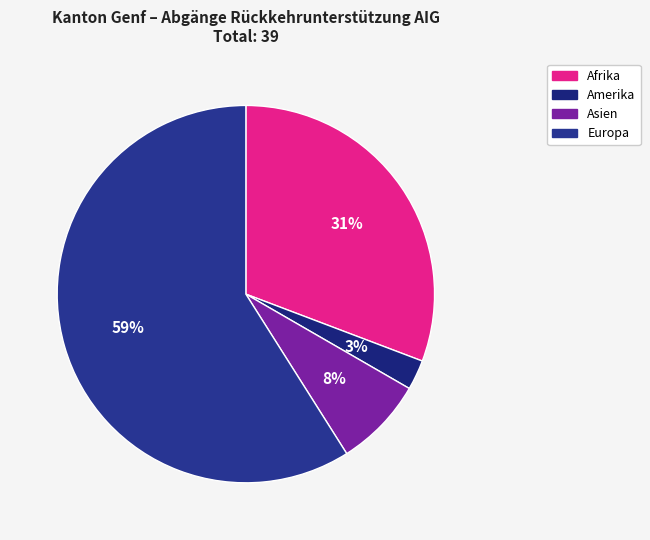

How many segments does this pie chart have?

4